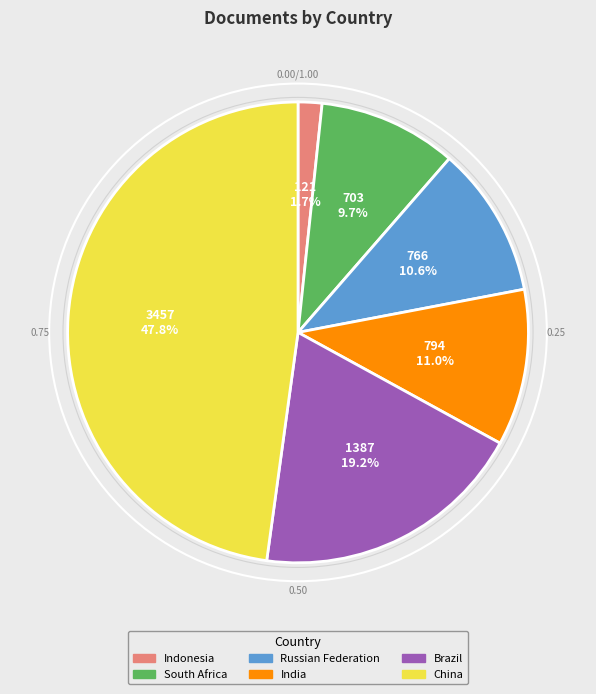

Which has a higher value, Russian Federation or South Africa?

Russian Federation